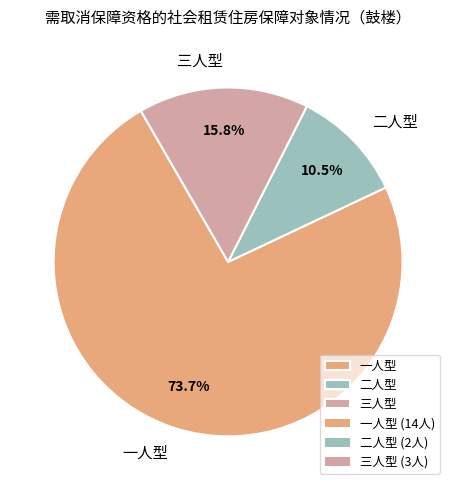

Which slice is the smallest?

二人型